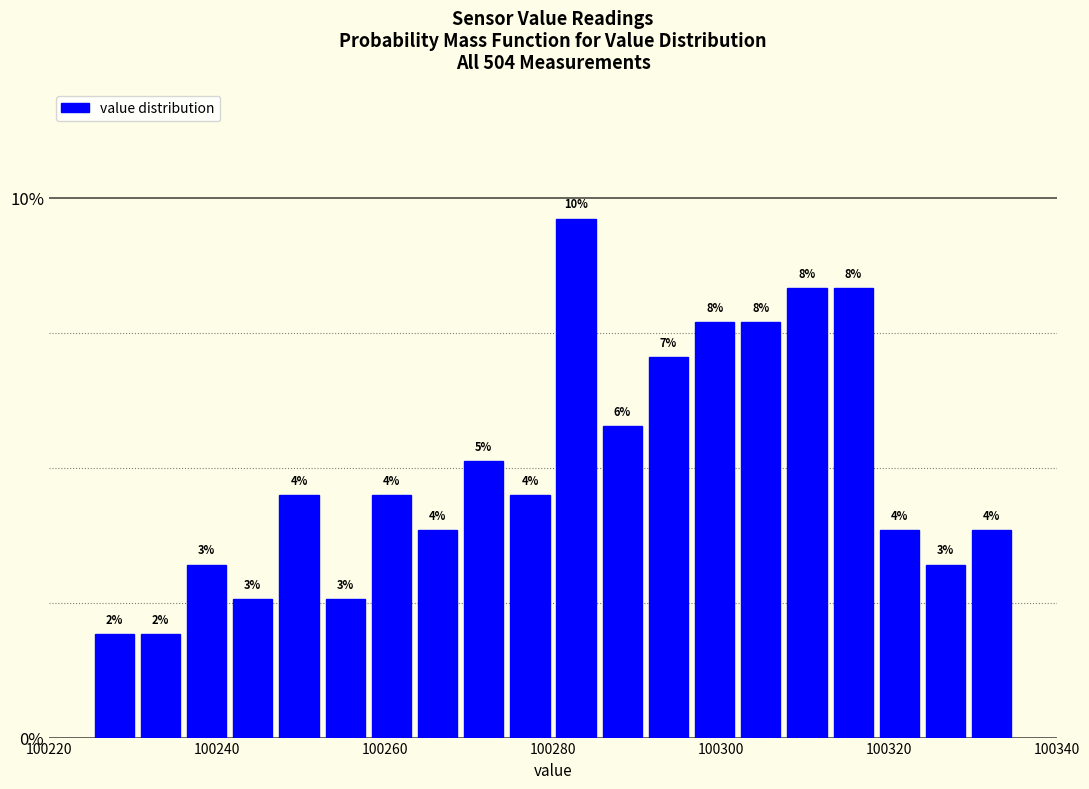

Around what value on the x-axis is the tallest bar? Give the approximate position of its centre, as read against the axis.

100282